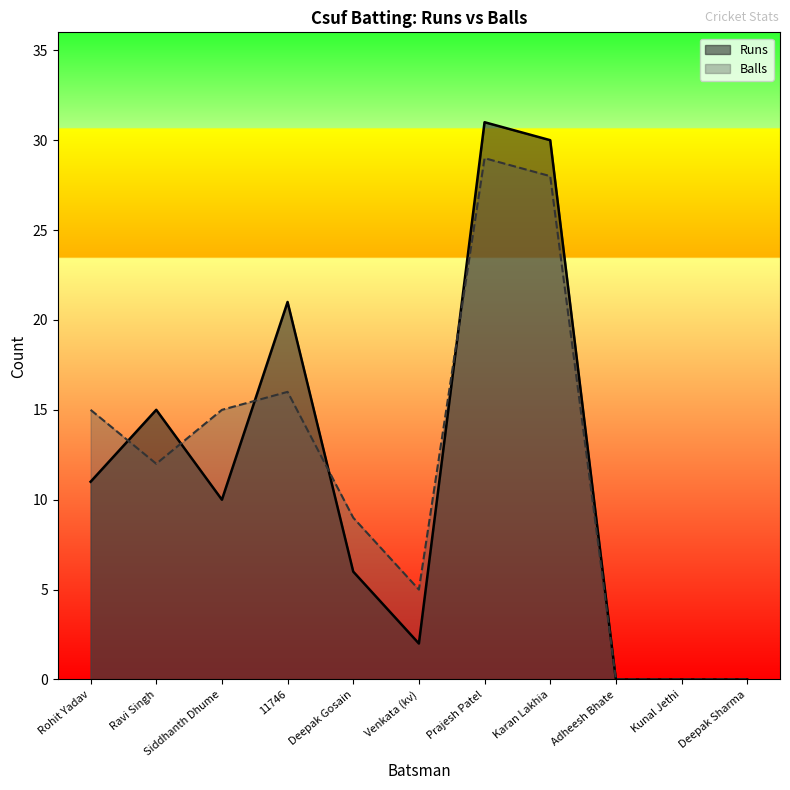

What is the highest value of the Balls series?

29